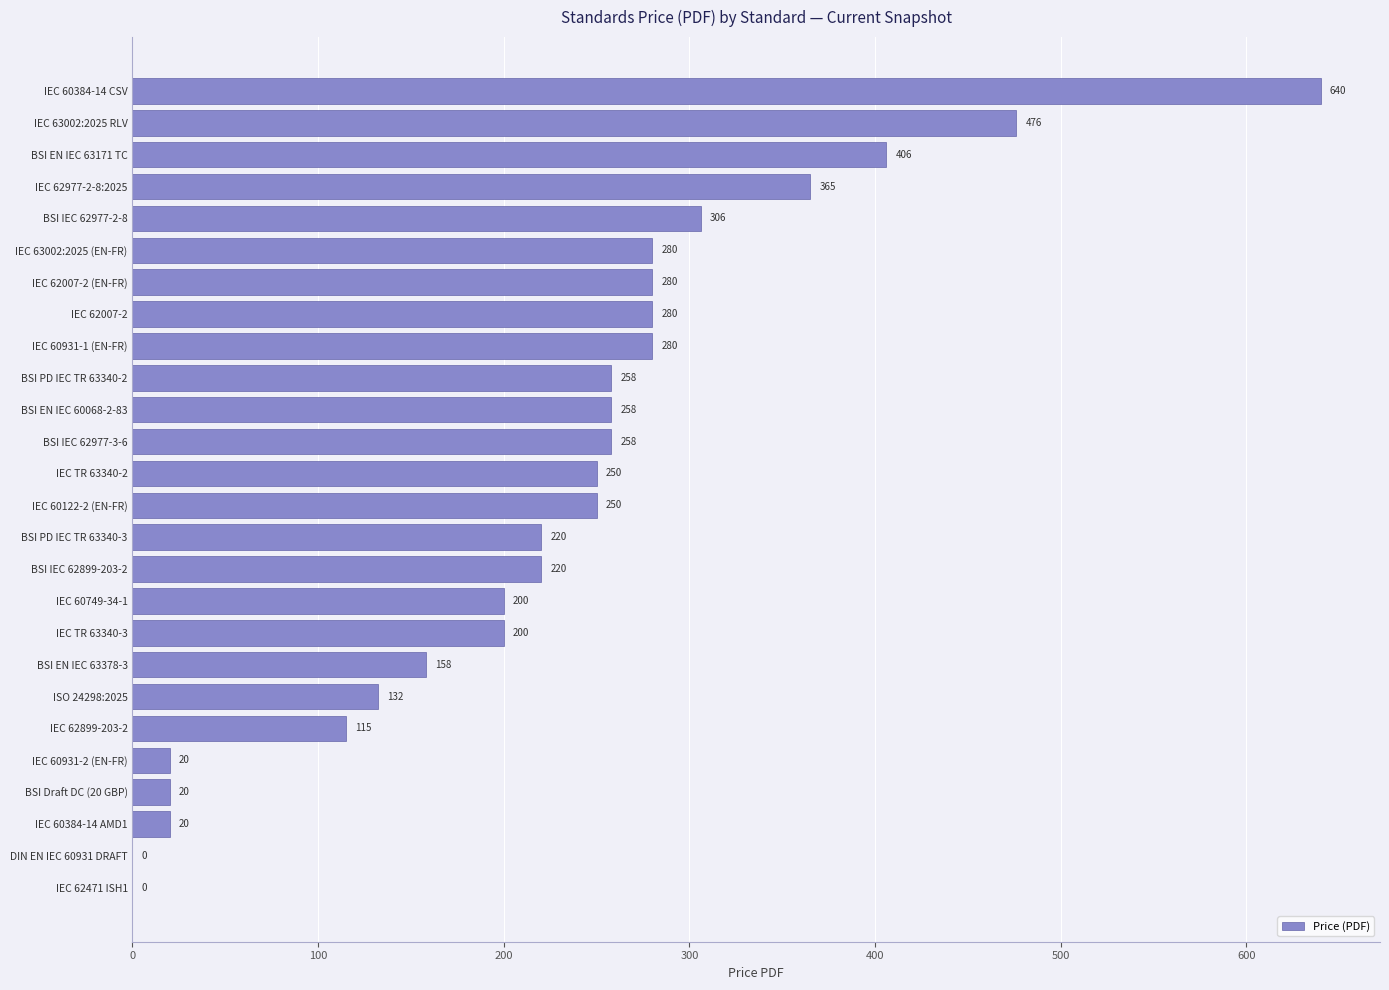

What is the sum of all values?

5892